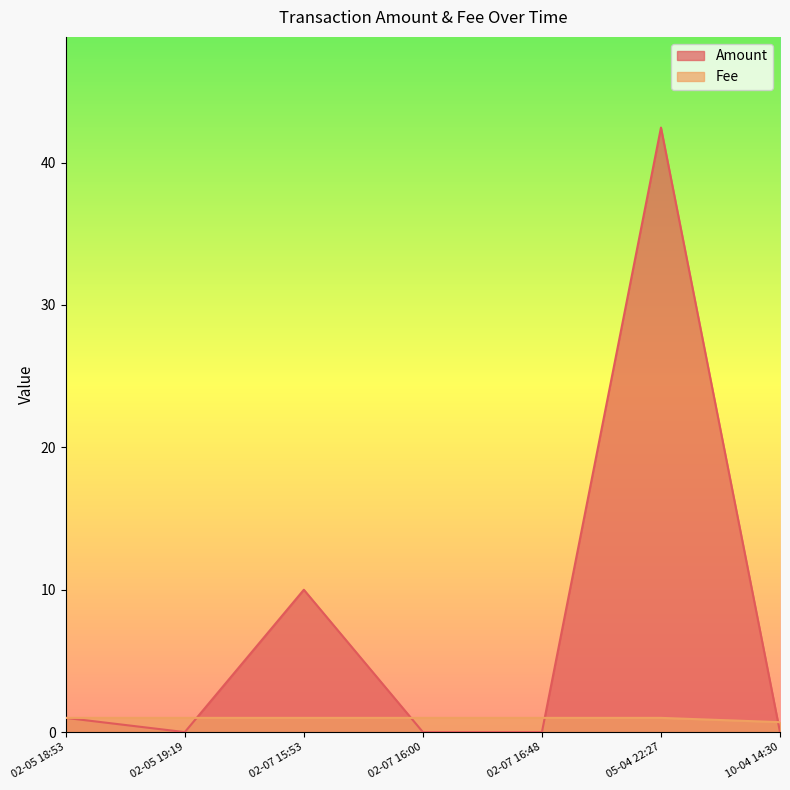

At which label does Fee reach its peak?

2018-05-04 22:27:58